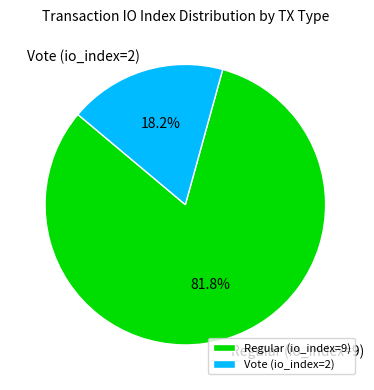

Which has a higher value, Regular (io_index=9) or Vote (io_index=2)?

Regular (io_index=9)